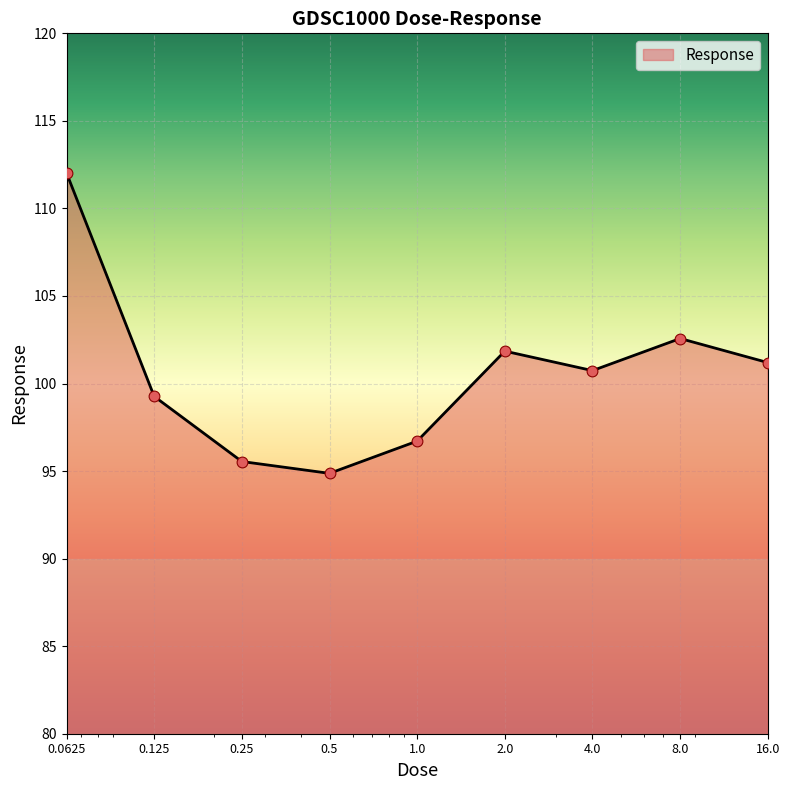

What is the minimum value shown in the chart?

94.9